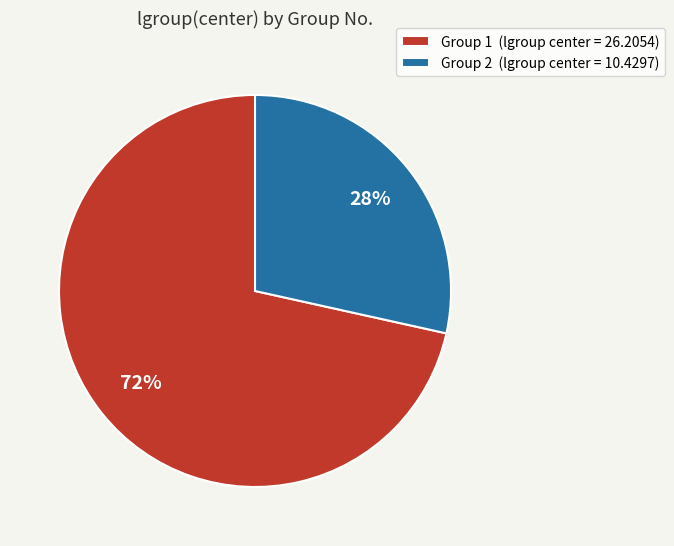

Which category has the smallest portion of the pie?

Group 2 (lgroup center = 10.4297)